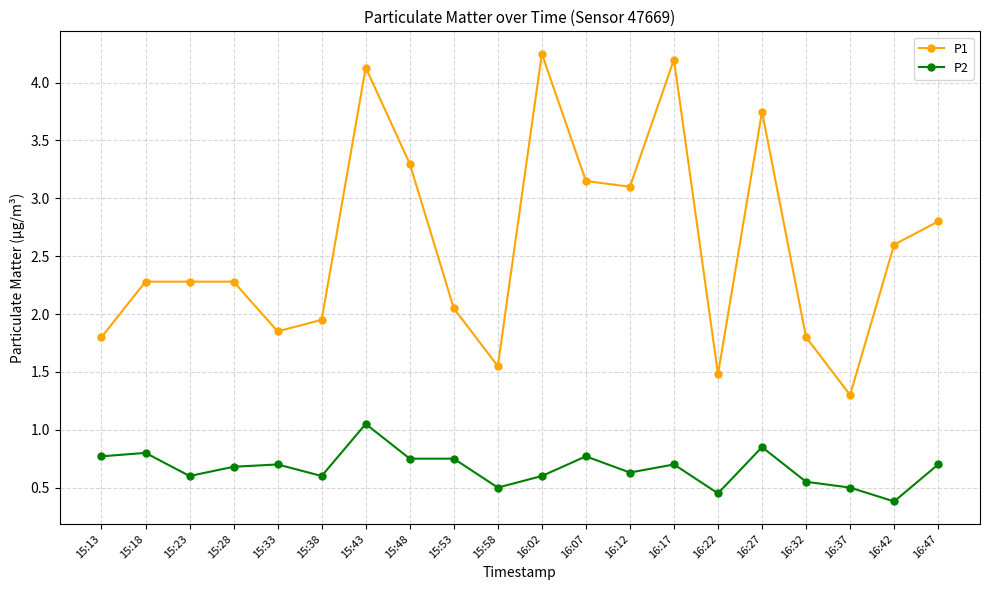

True or false: P1 and P2 intersect in this chart.

False